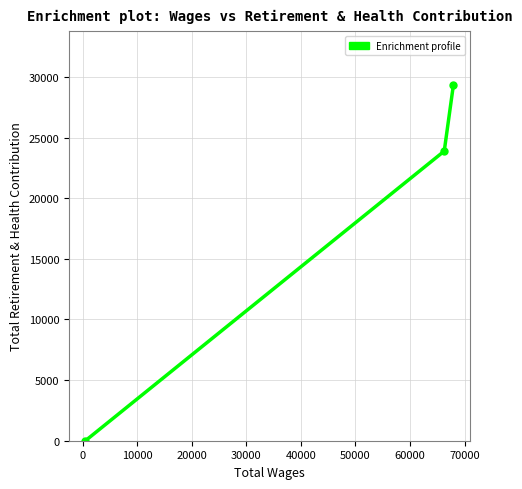

Reading left to right, extract all data points from this chart.

0	23881	29357